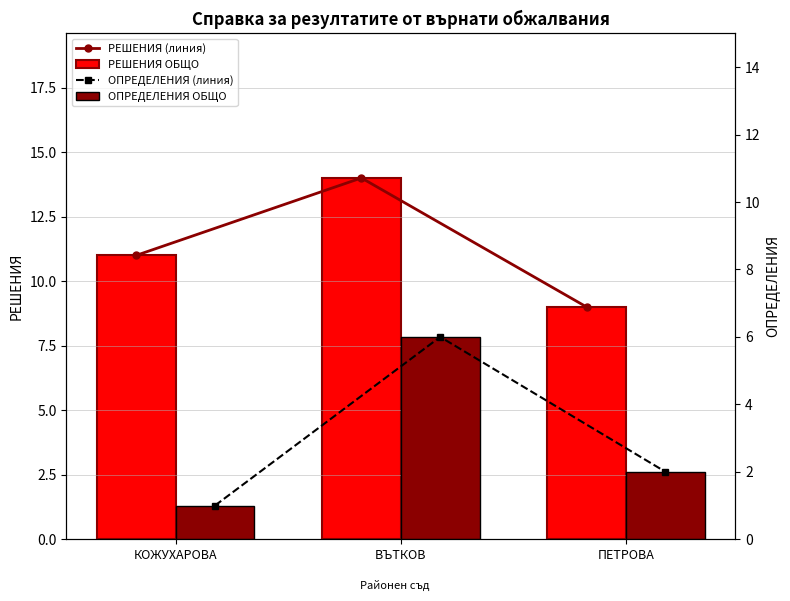

Count the number of categories in the chart.

3